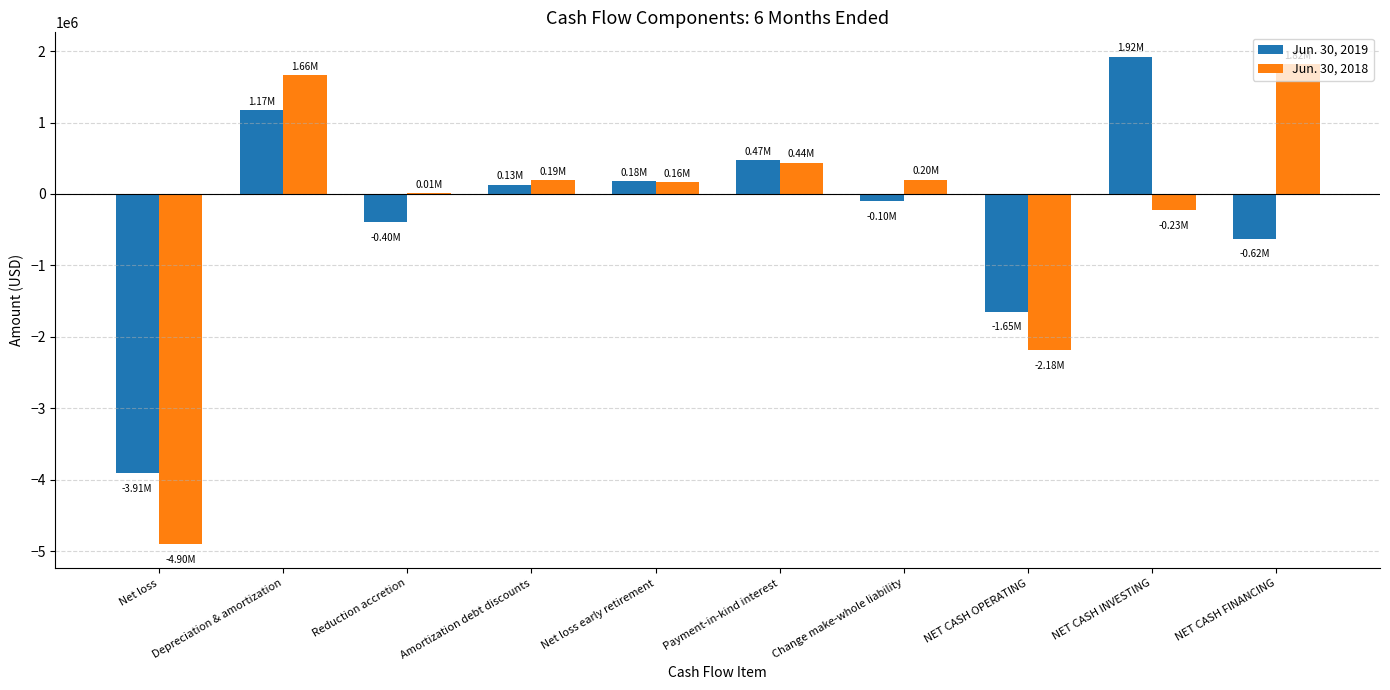

Is it true that Jun. 30, 2018 equals 11054 at Reduction accretion?

True